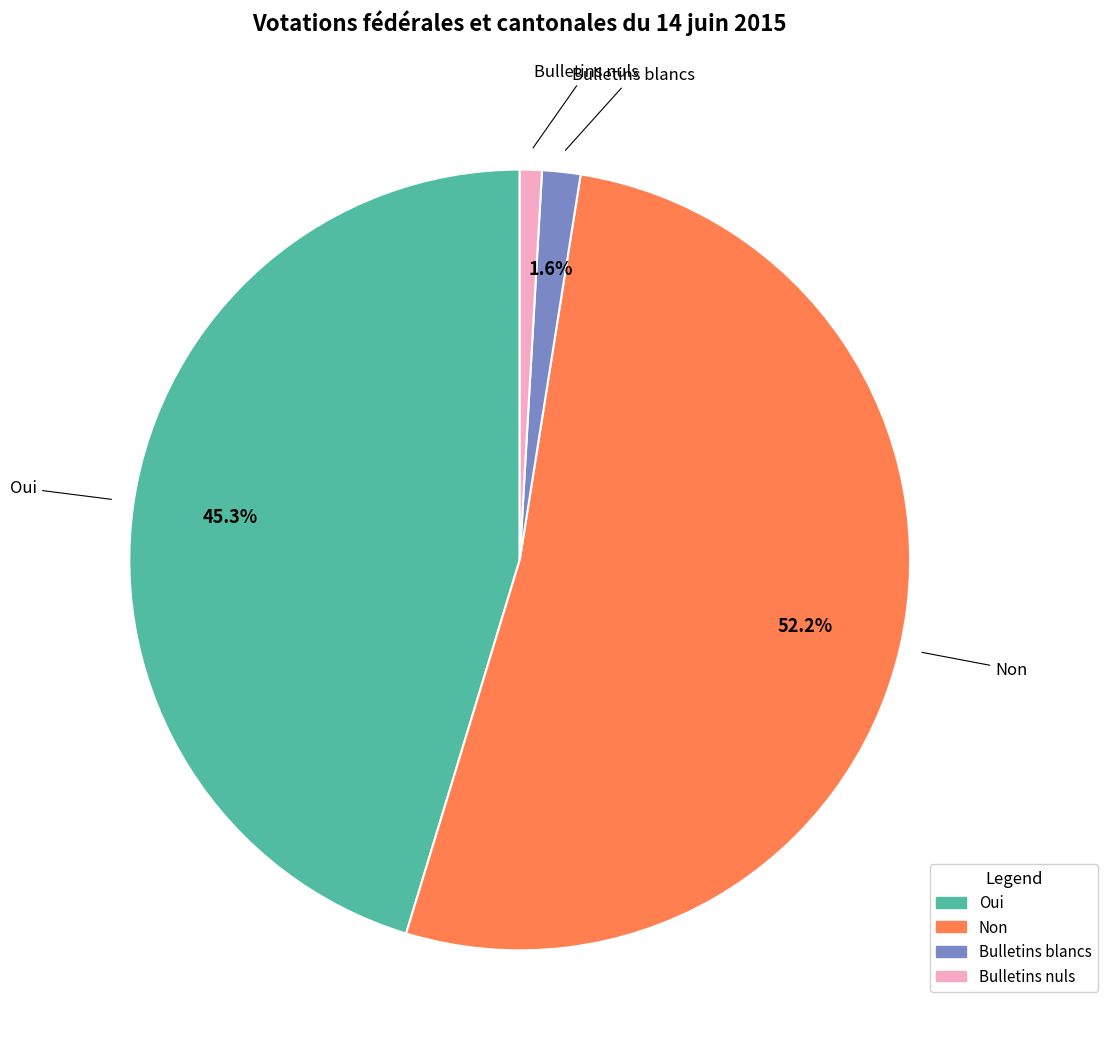

How much of the chart is everything except Oui?

54.7%